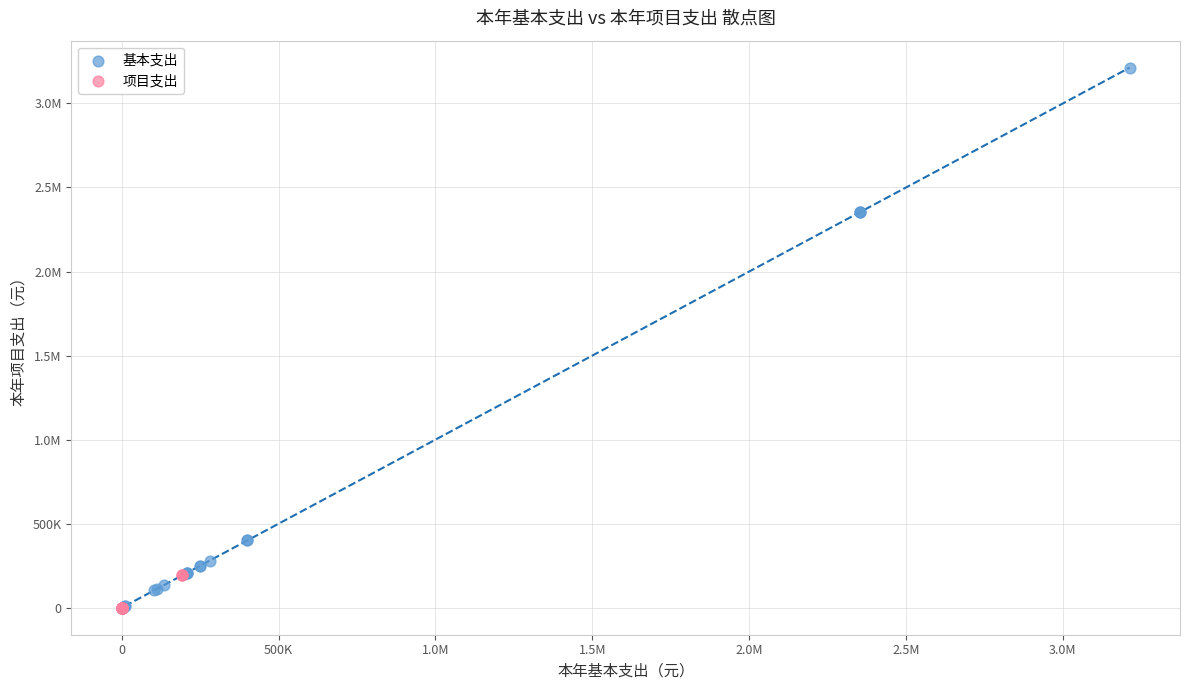

What are all the series names shown in the legend?

基本支出, 项目支出